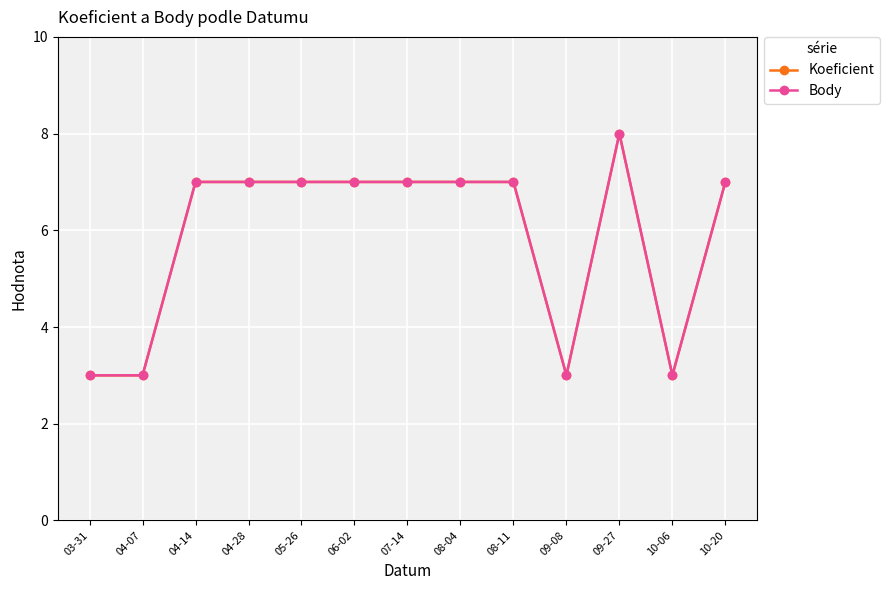

Is this an area chart (filled region under the line)?

No